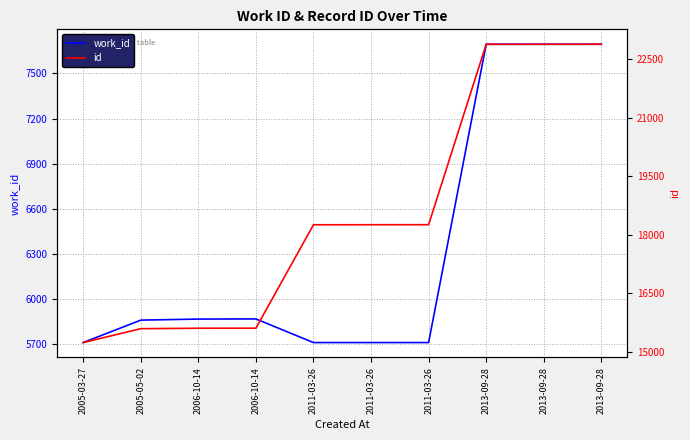

What is the difference between the maximum and minimum values in the id series?

7641